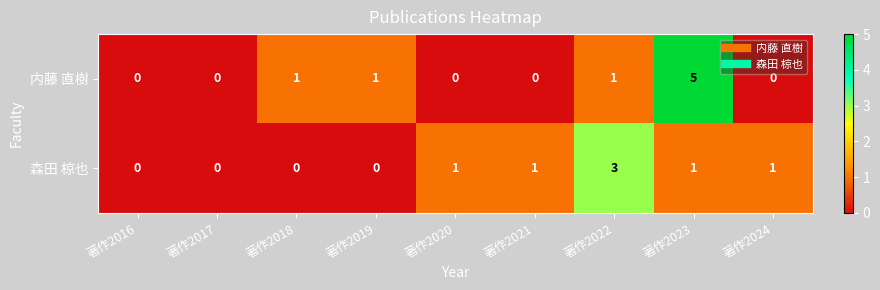

The value of 内藤 直樹 at 著作2017 is -3. True or false?

False